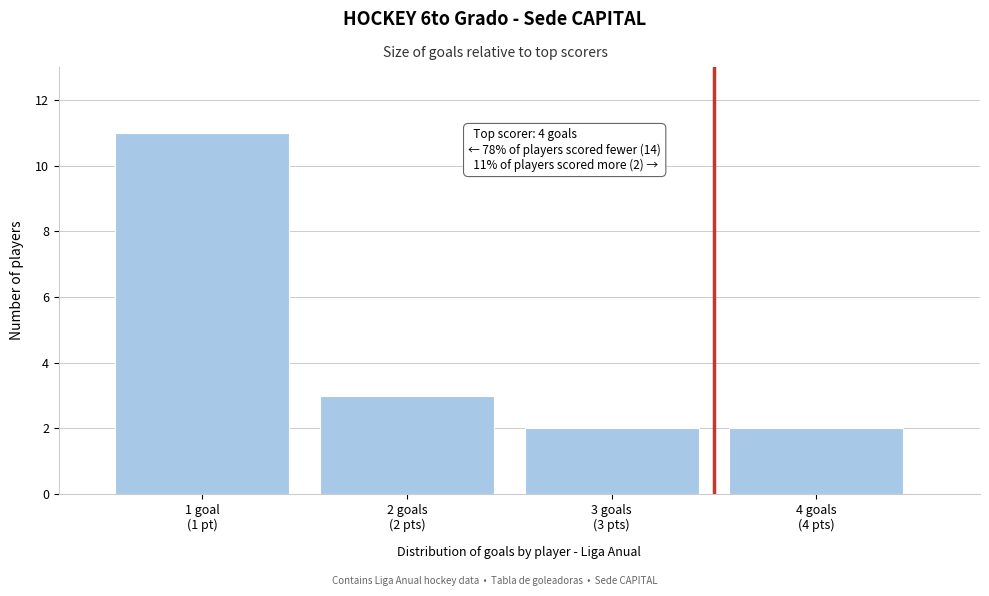

Reading left to right, transcribe all the data shown in this chart.

11	3	2	2